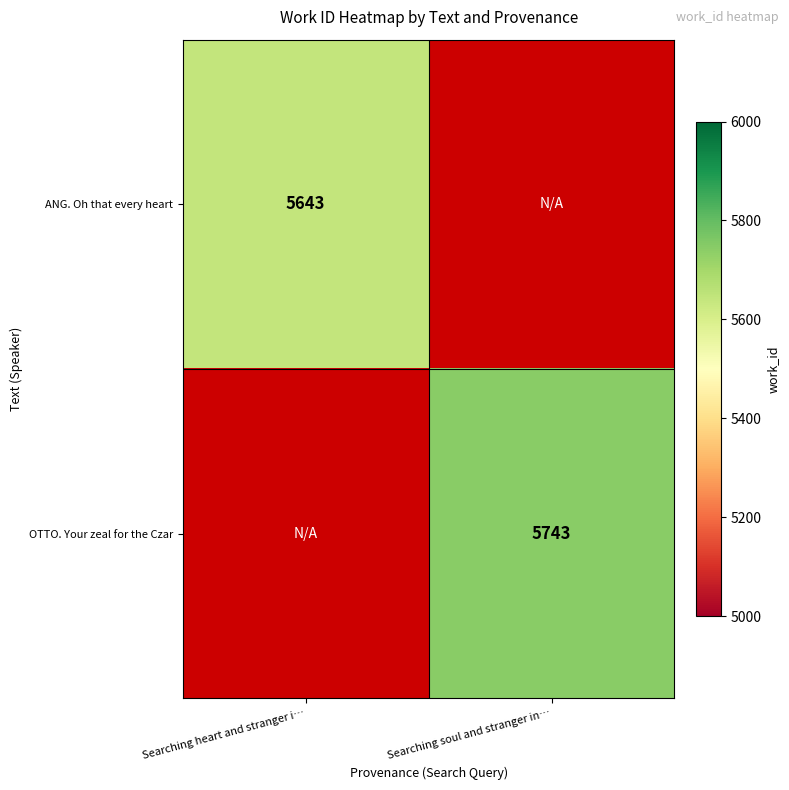

True or false: ANG. Oh that every heart has a value of 3628 at Searching heart and stranger i….

False